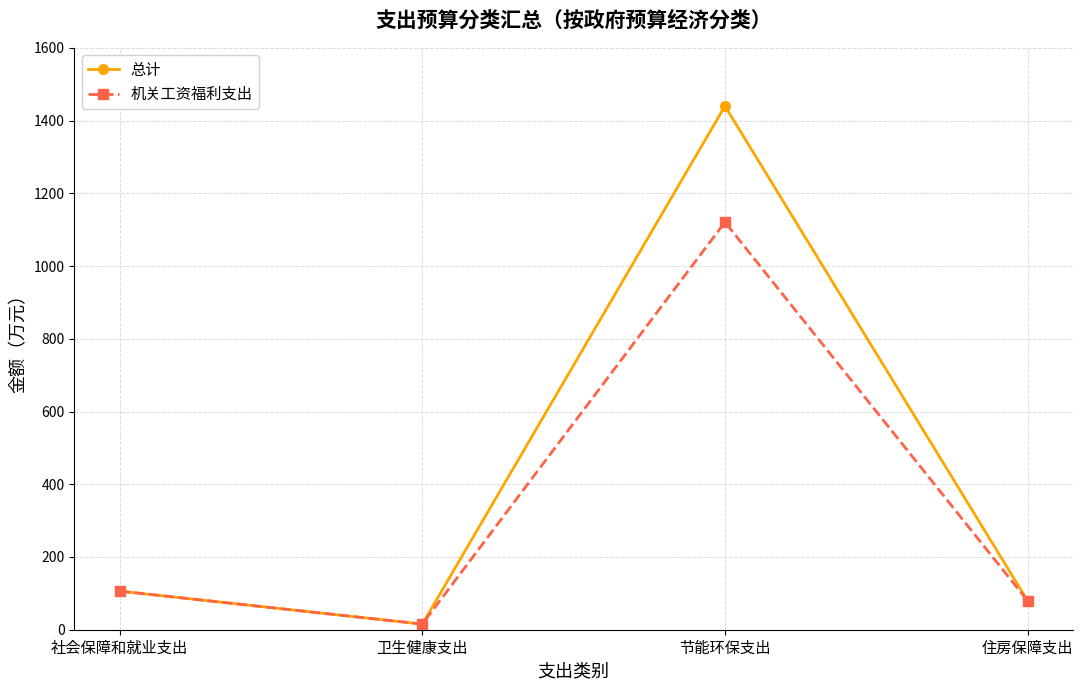

Is it true that 机关工资福利支出 equals 15.5 at 卫生健康支出?

True